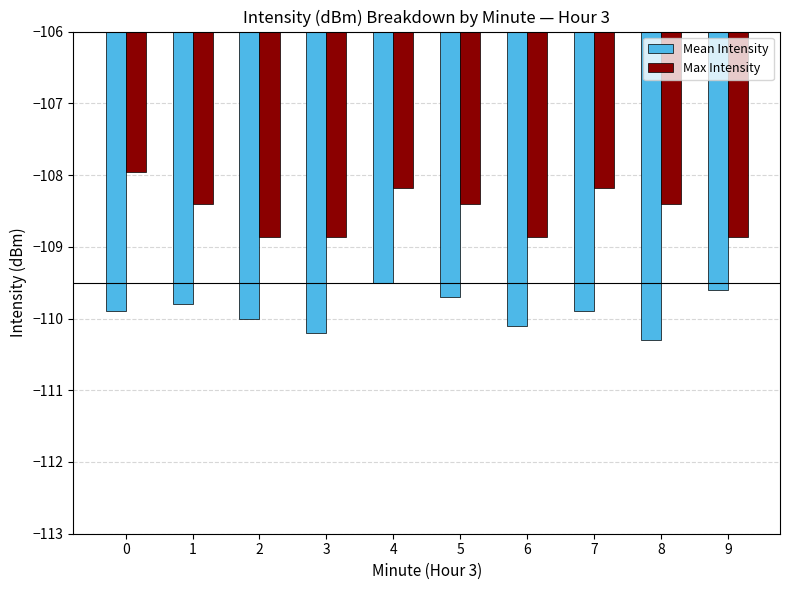

The Mean Intensity series shows -109.8 at 1. True or false?

True